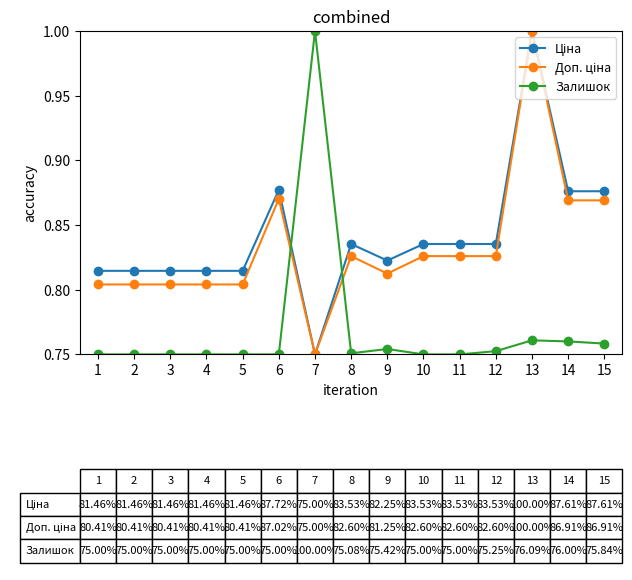

What is the sum of the Залишок values at 3 and 9?

1.5